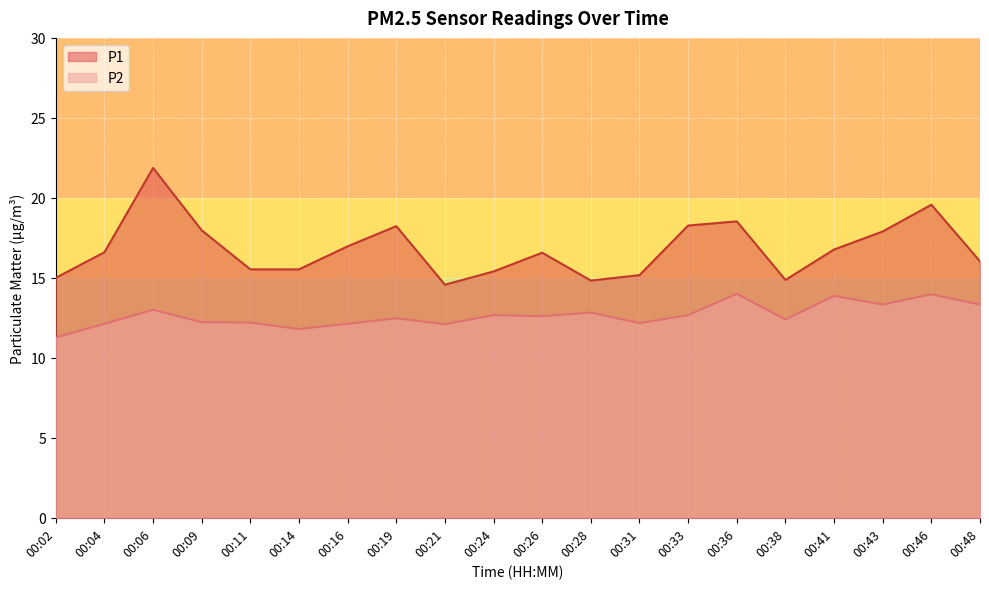

What value does the P2 series have at 00:48?

13.3